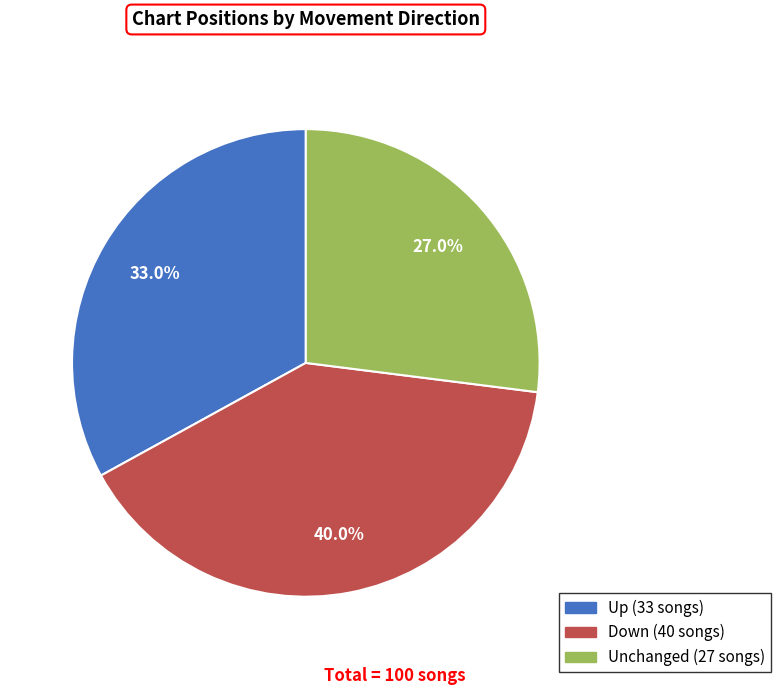

Is there any slice that represents more than half of the pie?

No